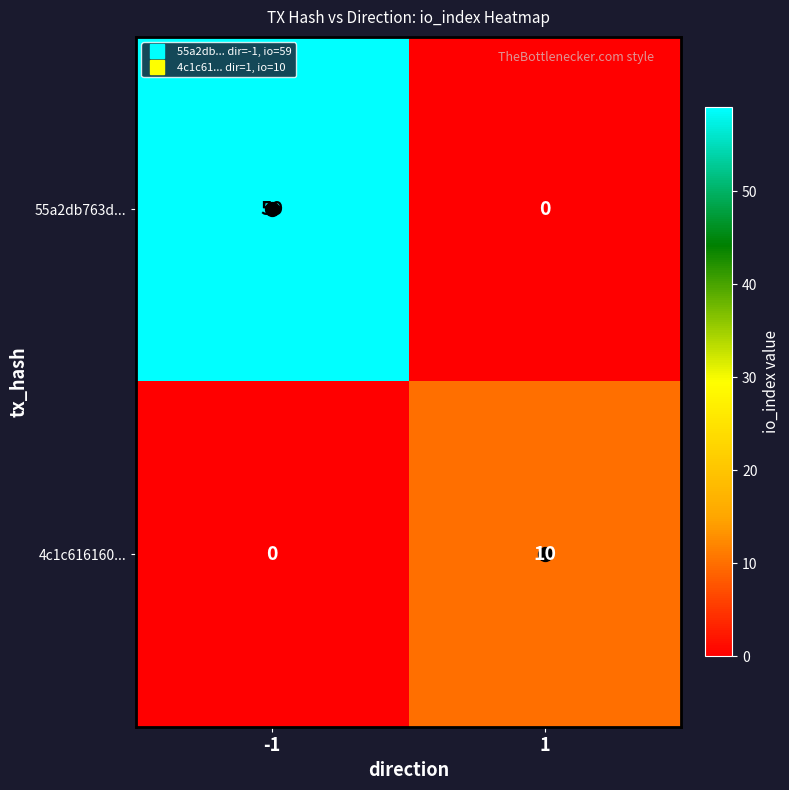

Between -1 and 1, which series saw the biggest shift?

55a2db763d...